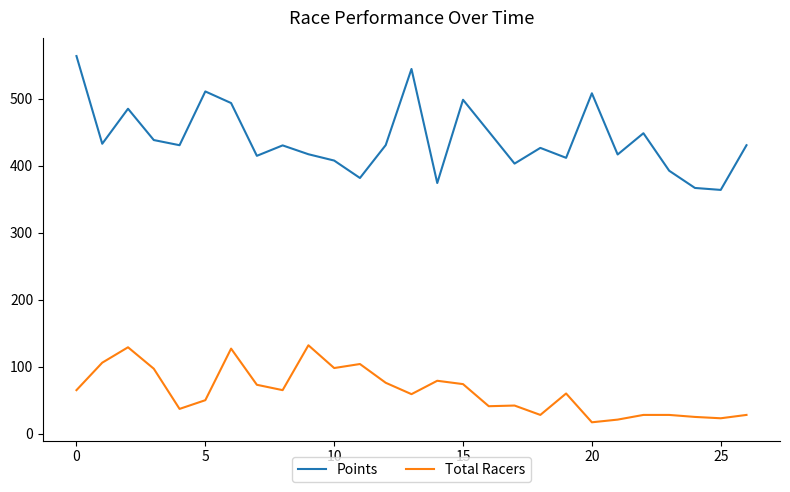

Which series has the largest total across all categories?

Points